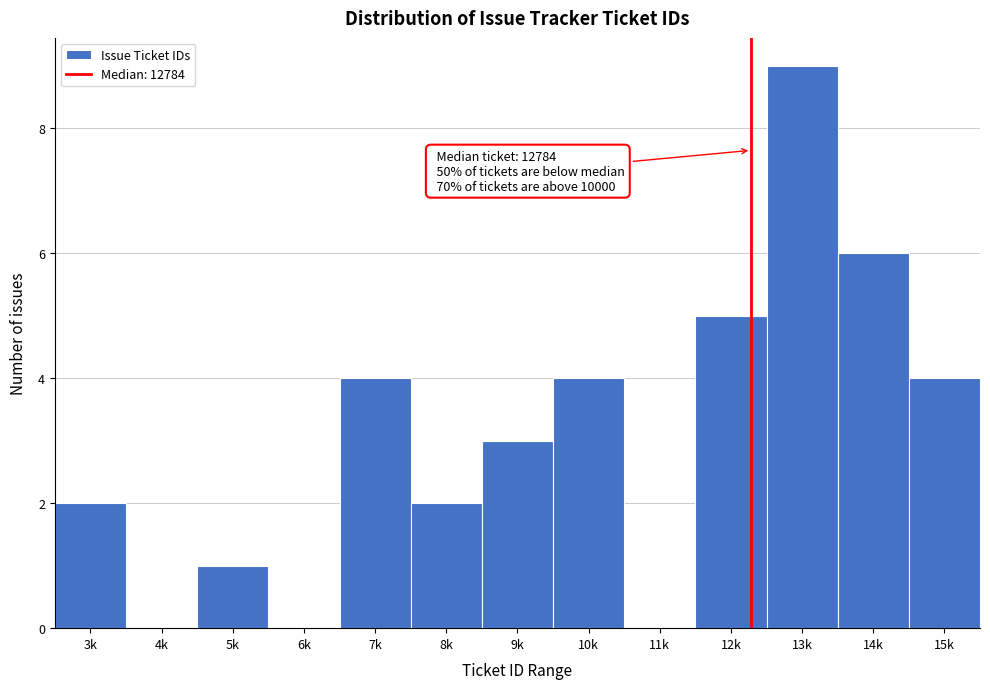

Reading left to right, list all the values displayed in this chart.

3k=2	4k=0	5k=1	6k=0	7k=4	8k=2	9k=3	10k=4	11k=0	12k=5	13k=9	14k=6	15k=4